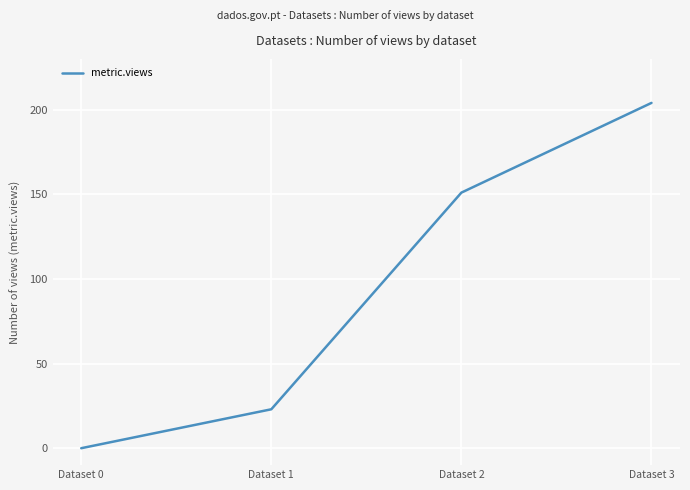

Rank the categories by value from highest to lowest.

Dataset 3, Dataset 2, Dataset 1, Dataset 0